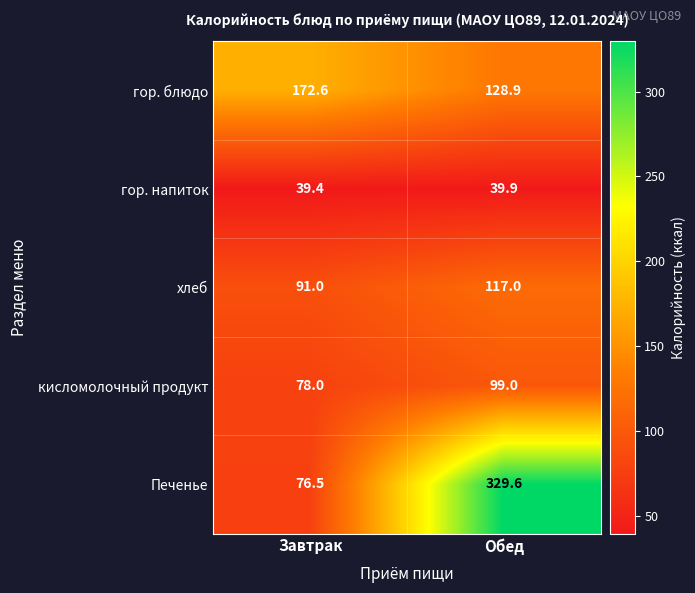

Is it true that гор. напиток equals 39.9 at Обед?

True